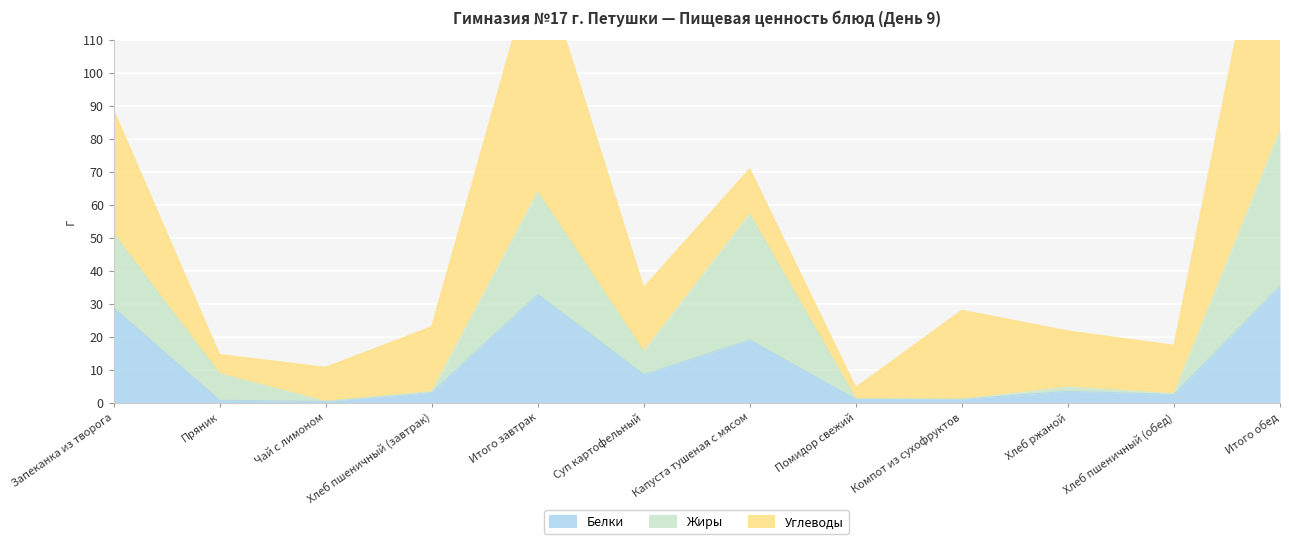

The Белки series shows 8.5 at Суп картофельный. True or false?

True